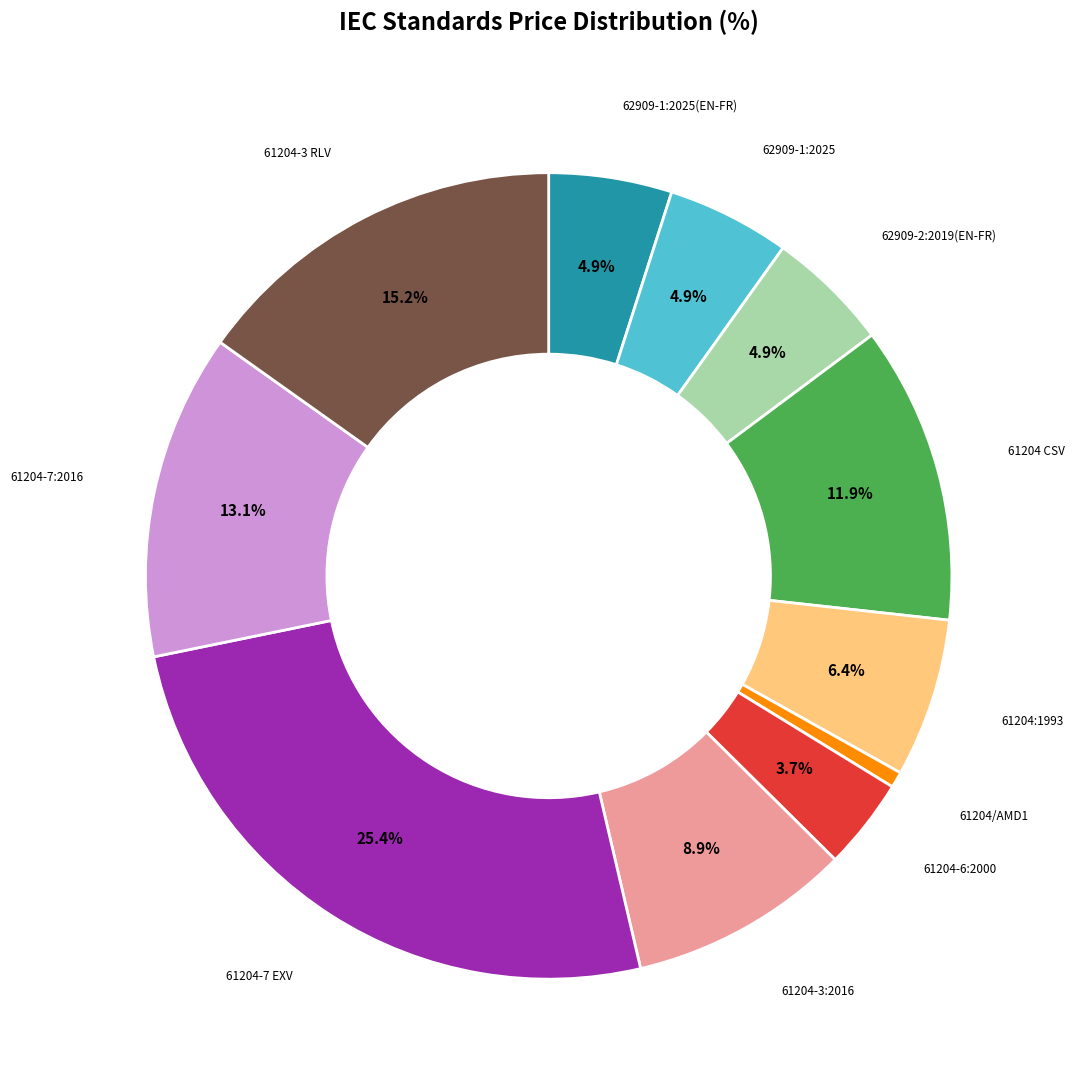

To the nearest percent, what is the average slice percentage?

9%